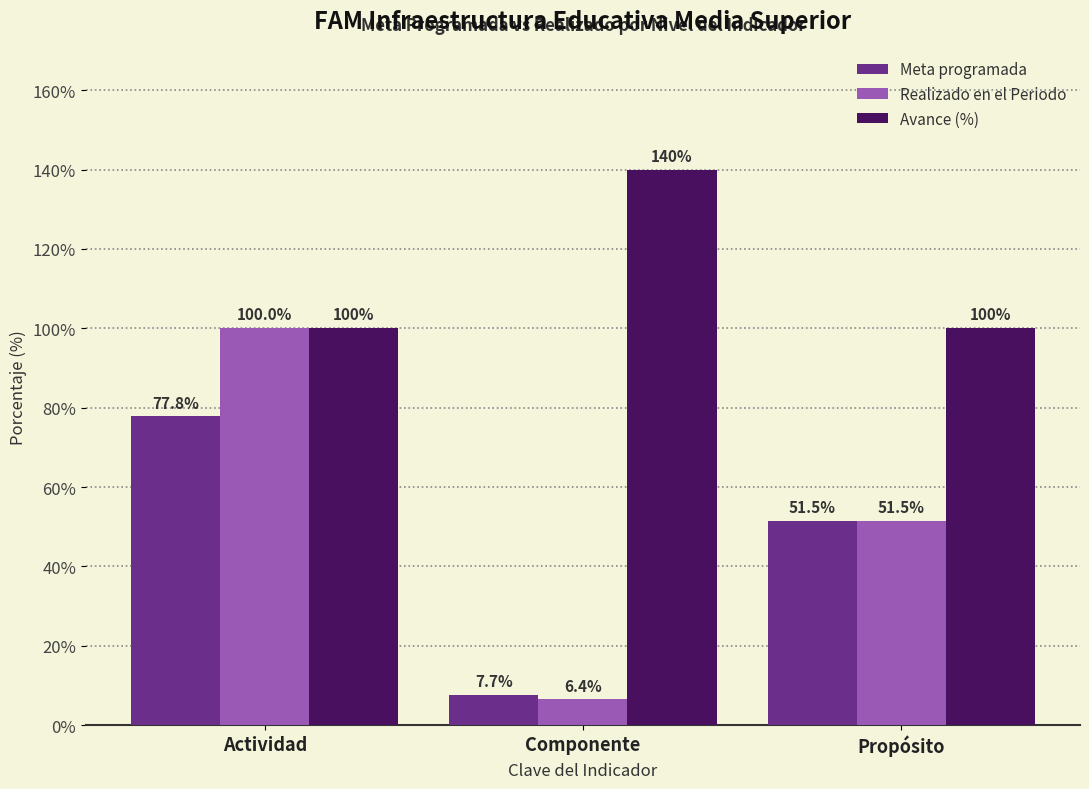

At how many categories does at least one series exceed 13?

3